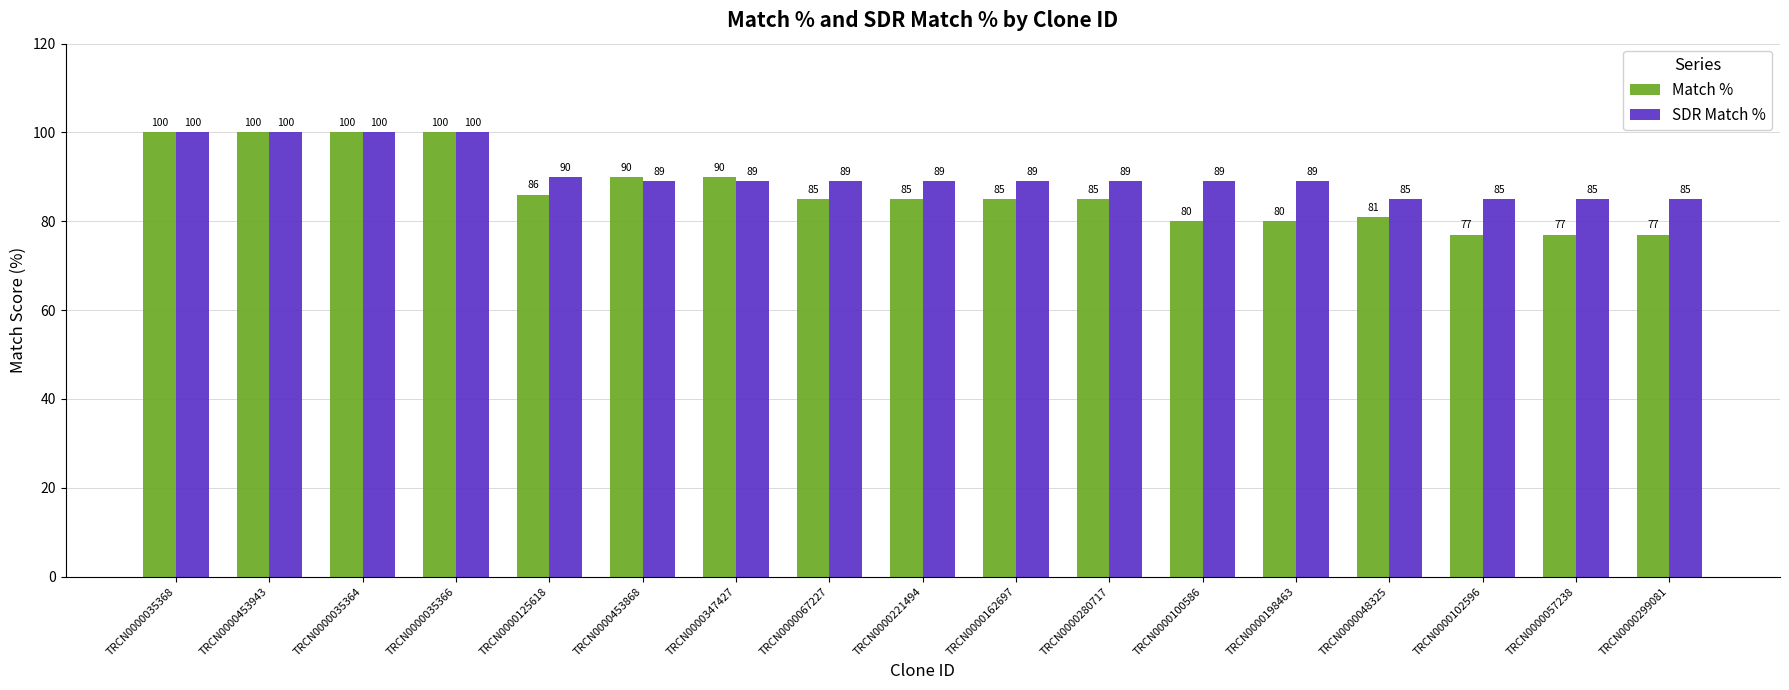

Where does the Match % series first go above 85?

TRCN0000035368